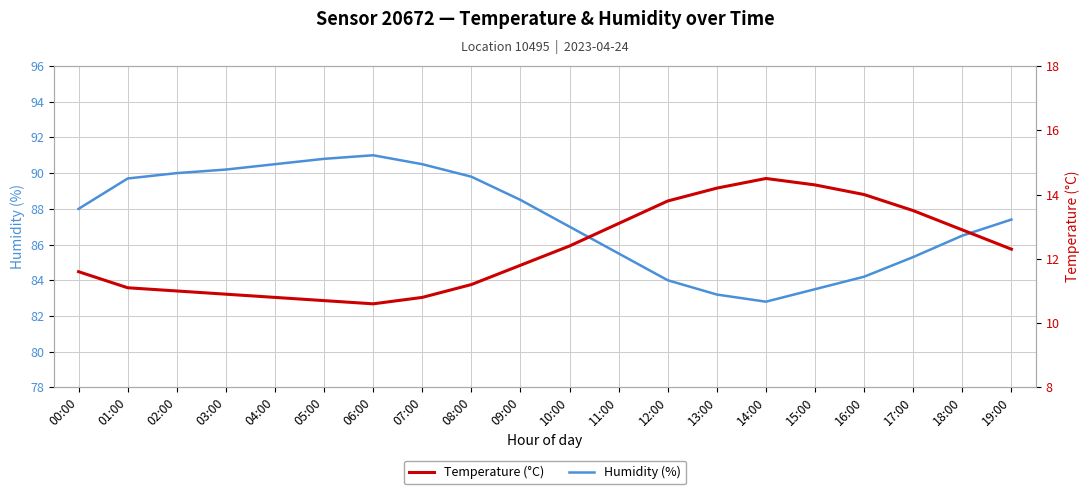

In Humidity (%), how many points are higher than both neighbors (excluding endpoints)?

1